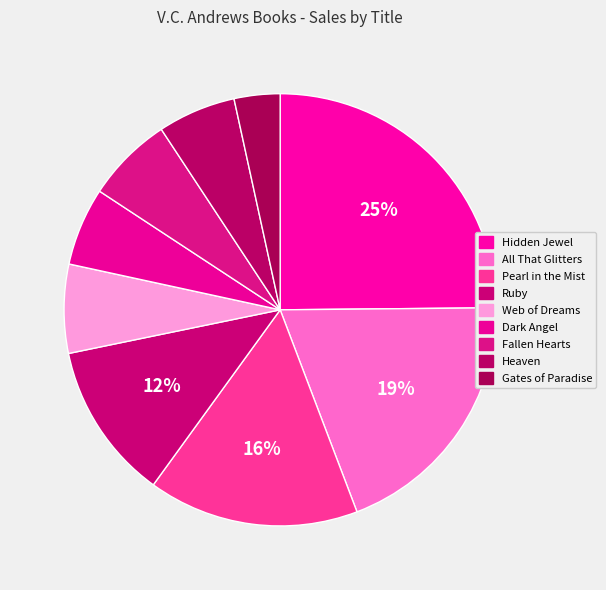

Rank the categories by value from highest to lowest.

Hidden Jewel, All That Glitters, Pearl in the Mist, Ruby, Web of Dreams, Fallen Hearts, Dark Angel, Heaven, Gates of Paradise